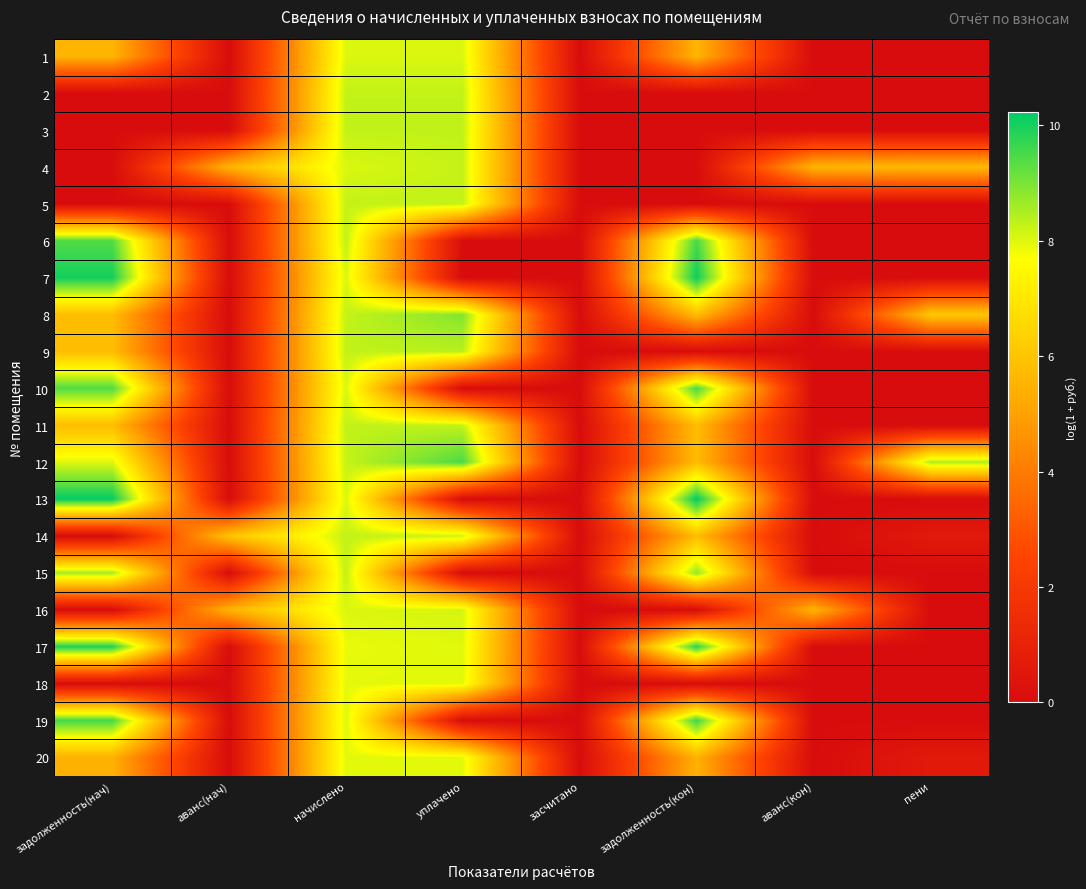

Count the number of categories in the chart.

8